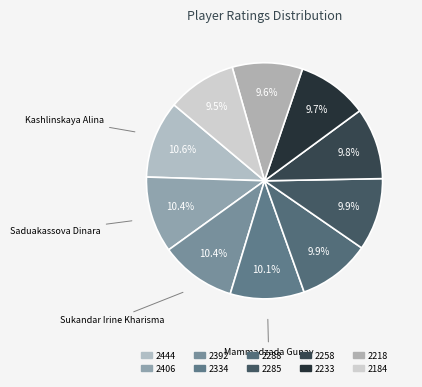

To the nearest percent, what is the difference between the largest and smallest slice percentages?

1%